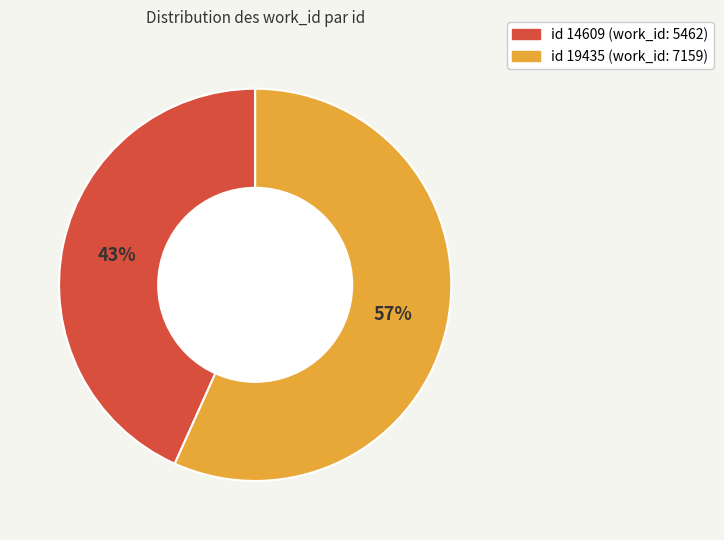

Is there any slice that represents more than half of the pie?

Yes